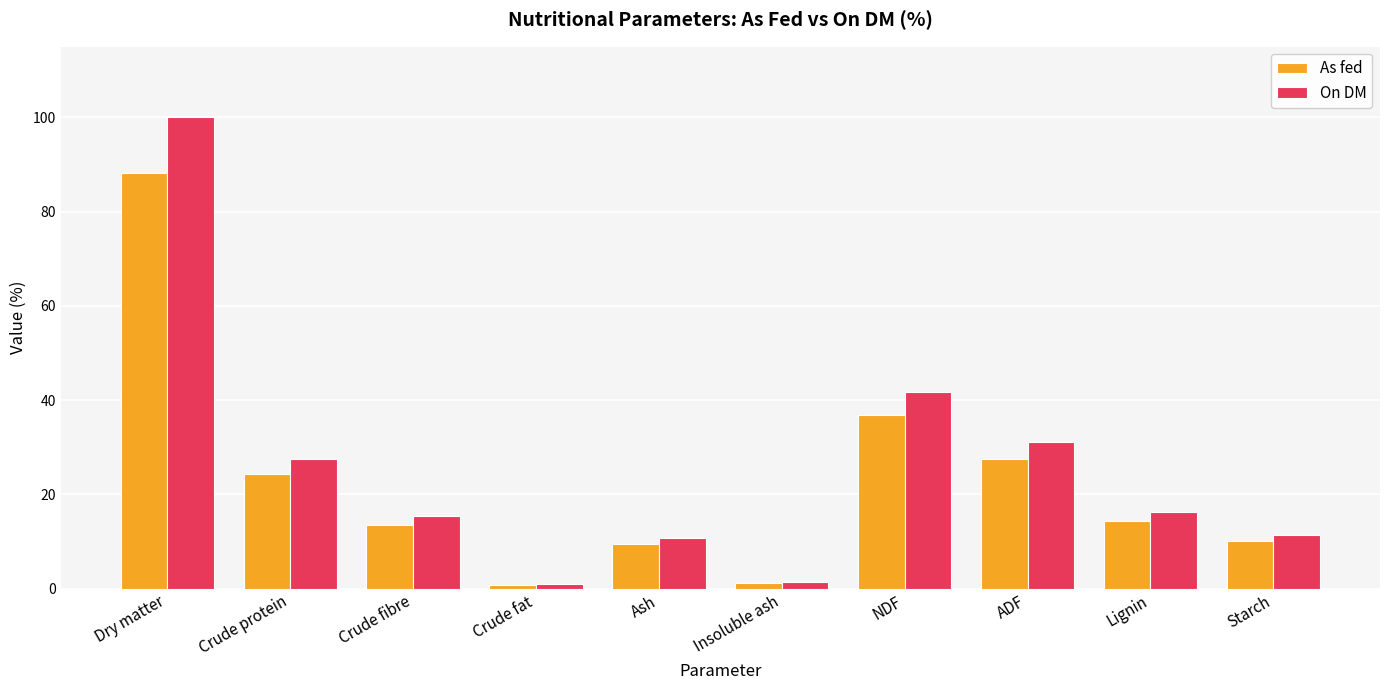

How many data points does each series have?

10